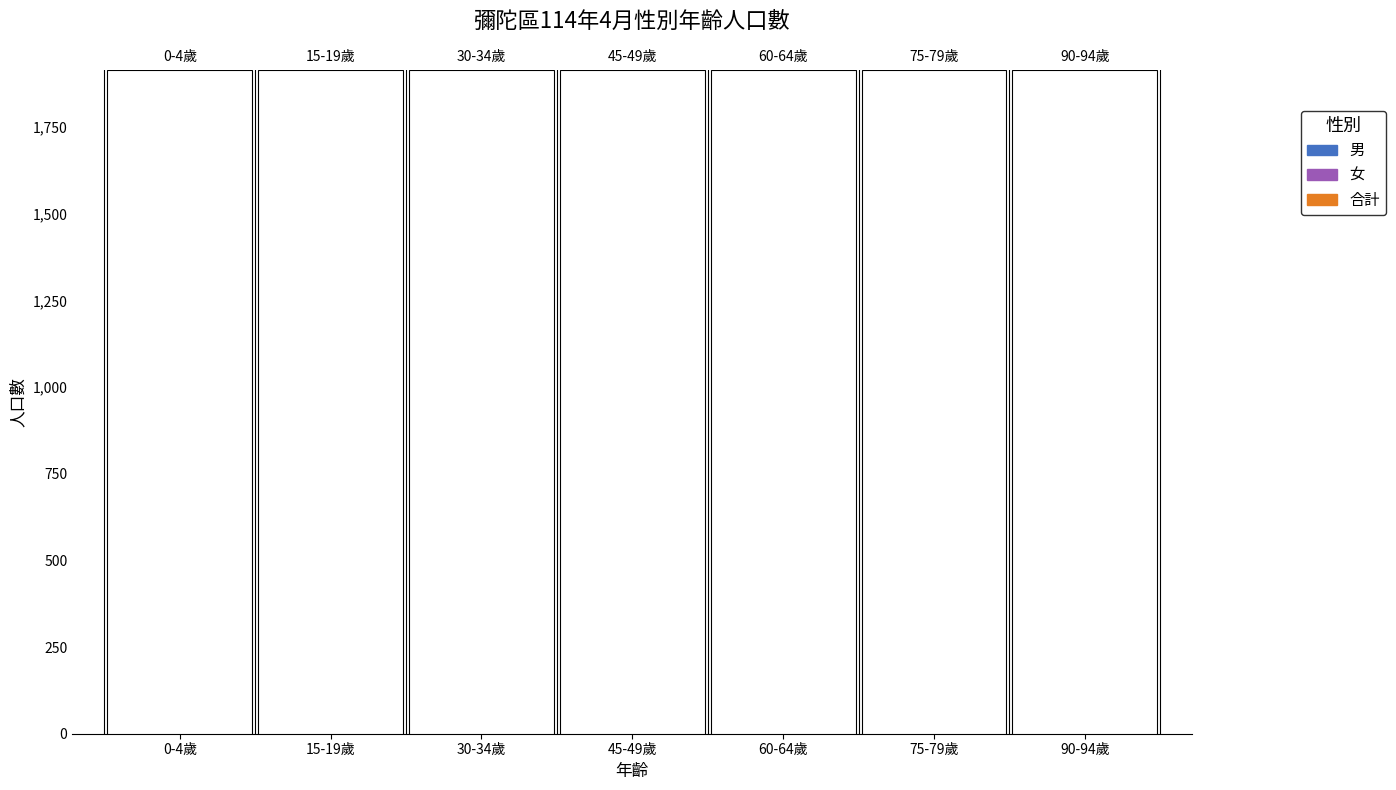

What is the minimum value for 男?

42